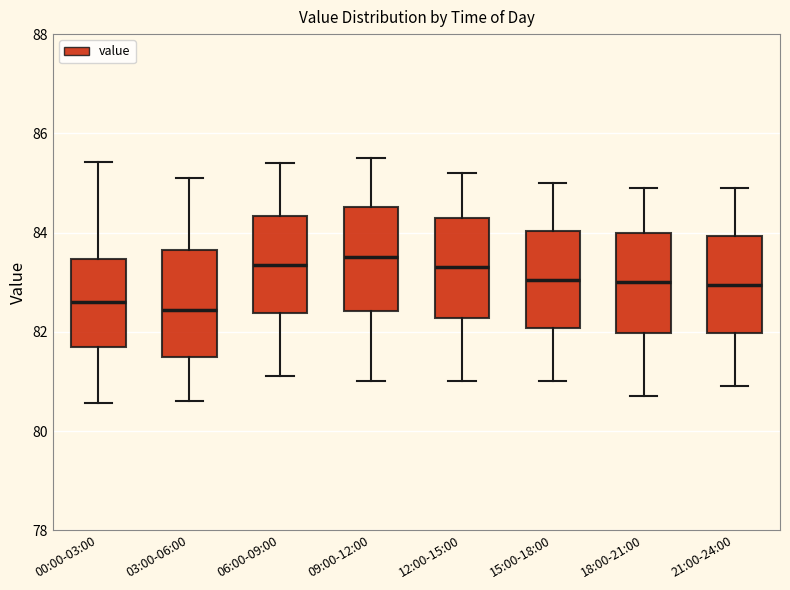

Reading left to right, read every box against the y-axis: the position of its median line, the range the box covers, and the ends of its whiskers. The values are not printed on the chart, so give them approximately, as read against the axis.

00:00-03:00: median 82.6, box 81.8 to 83.4, whiskers 80.6 to 85.4
03:00-06:00: median 82.4, box 81.6 to 83.6, whiskers 80.6 to 85.2
06:00-09:00: median 83.4, box 82.4 to 84.4, whiskers 81.2 to 85.4
09:00-12:00: median 83.6, box 82.4 to 84.6, whiskers 81.0 to 85.6
12:00-15:00: median 83.4, box 82.2 to 84.4, whiskers 81.0 to 85.2
15:00-18:00: median 83.0, box 82.0 to 84.0, whiskers 81.0 to 85.0
18:00-21:00: median 83.0, box 82.0 to 84.0, whiskers 80.8 to 85.0
21:00-24:00: median 83.0, box 82.0 to 84.0, whiskers 81.0 to 85.0